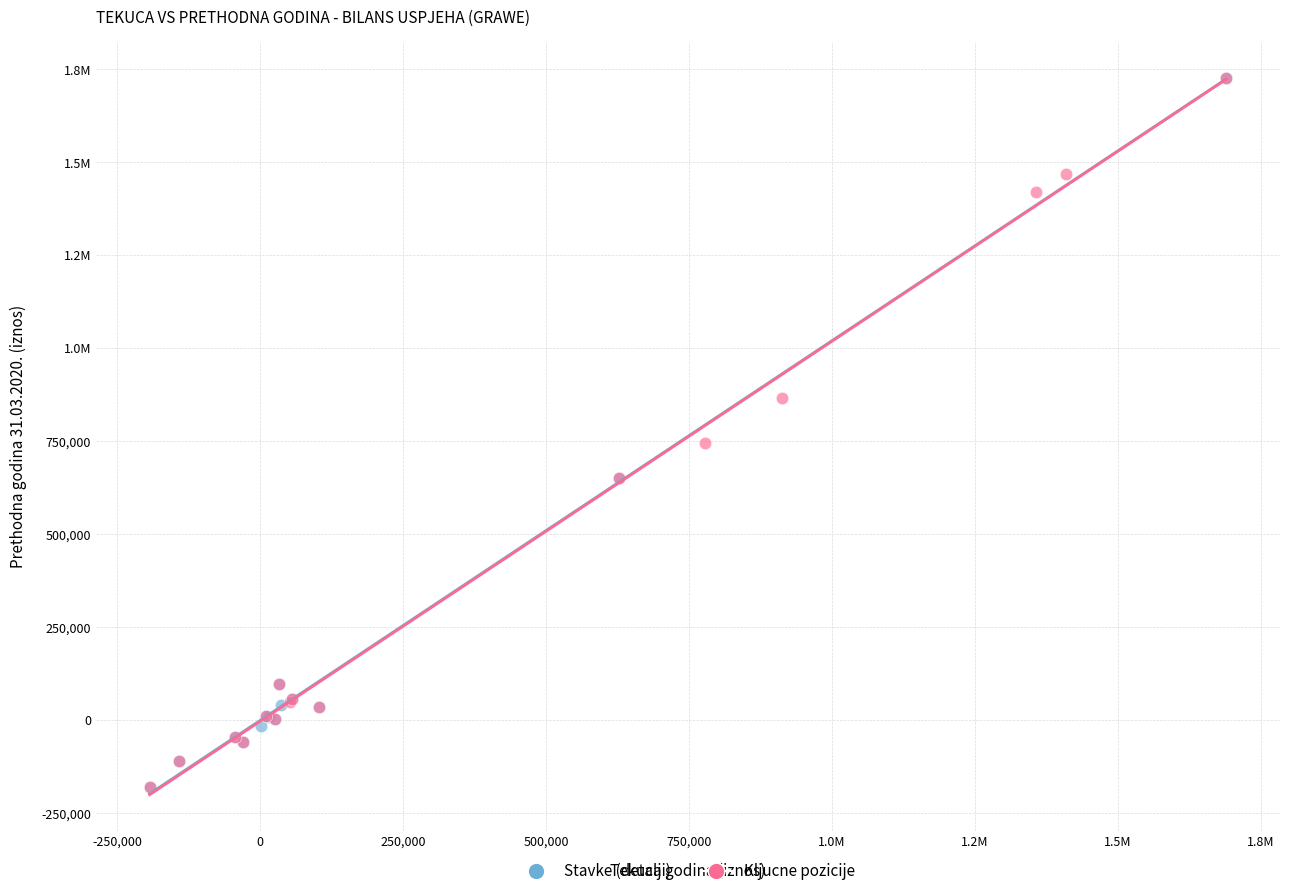

What are all the series names shown in the legend?

Stavke (detalji), Kljucne pozicije